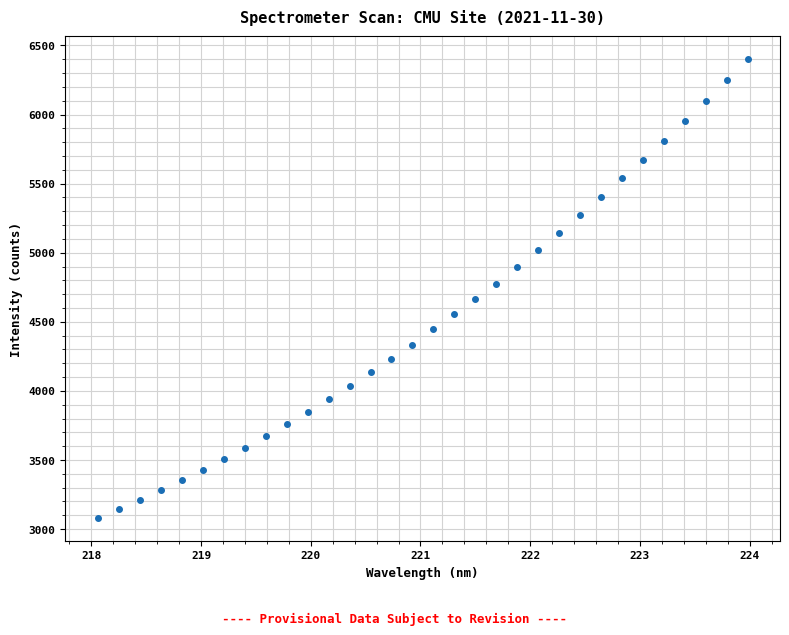

What is the range of Y values (max minus min)?

3321.0